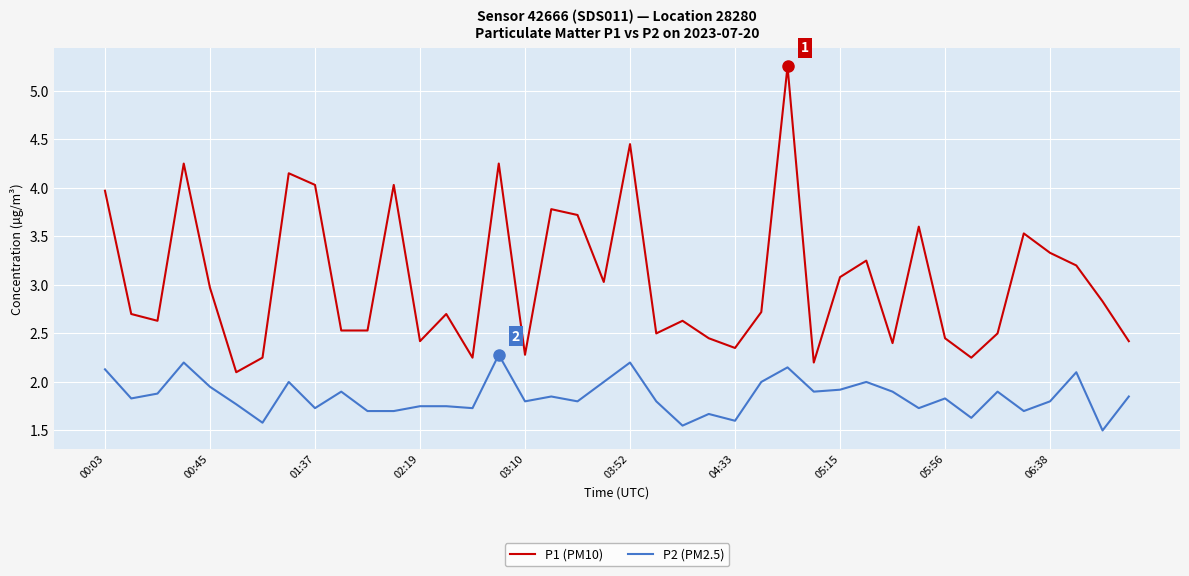

True or false: P2 (PM2.5) and P1 (PM10) intersect in this chart.

False